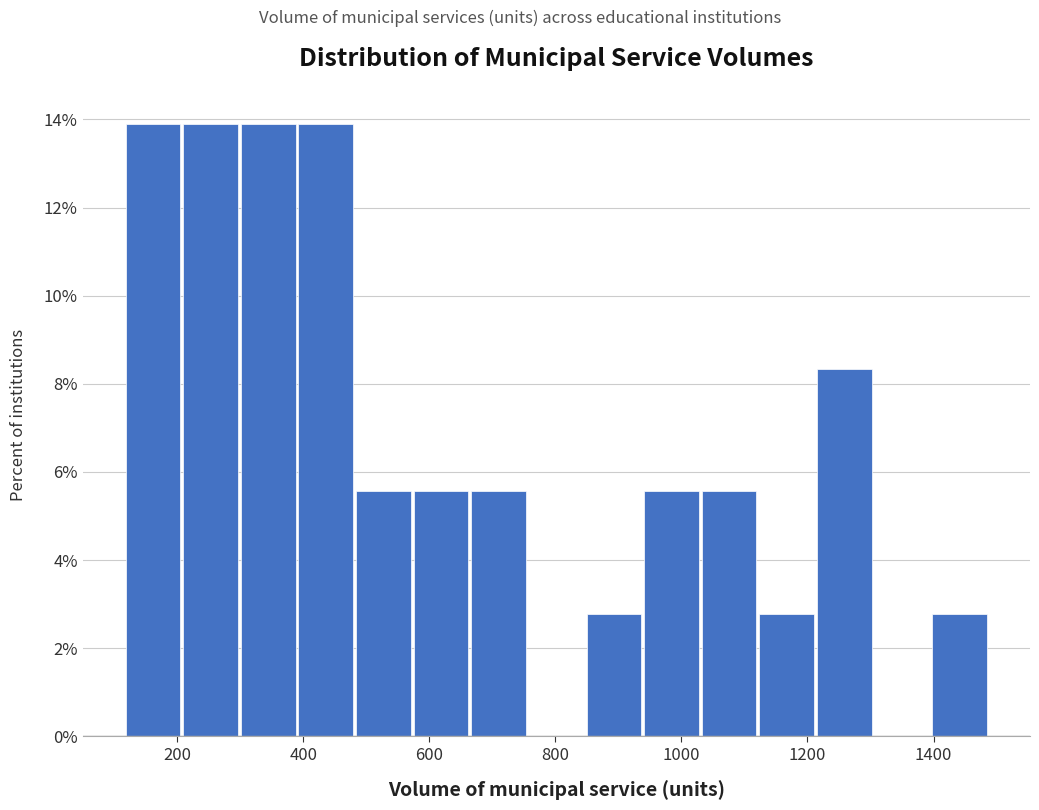

How tall is the bar that spans 580 to 660 on the x-axis? Neither the bar edges nor the heights are printed on the chart, so give them approximately, as read against the axes.

5.6